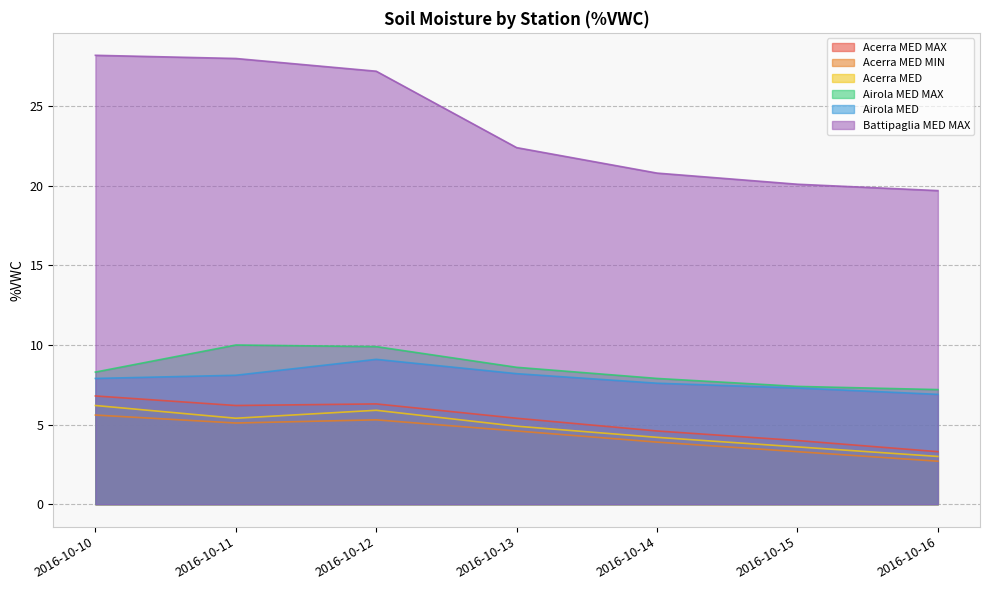

What is the lowest value of the Acerra MED MAX series?

3.3